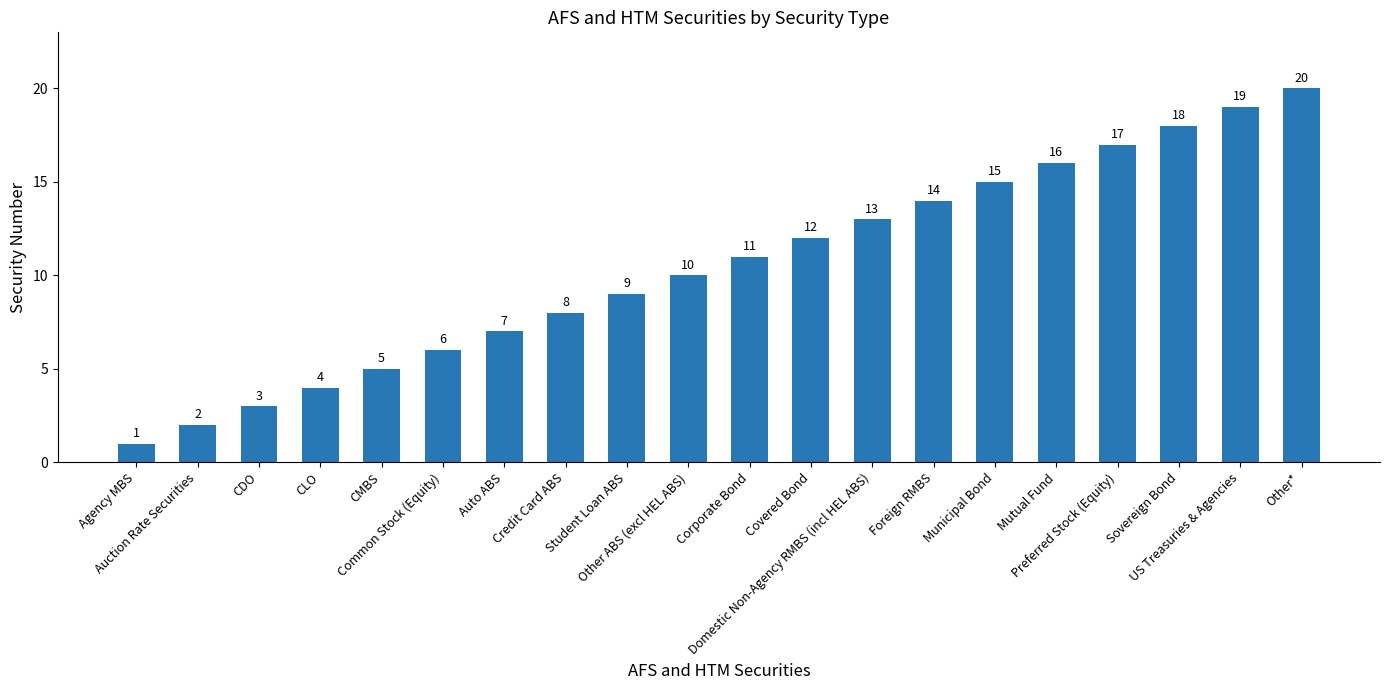

Reading right to left, transcribe all the data shown in this chart.

20	19	18	17	16	15	14	13	12	11	10	9	8	7	6	5	4	3	2	1